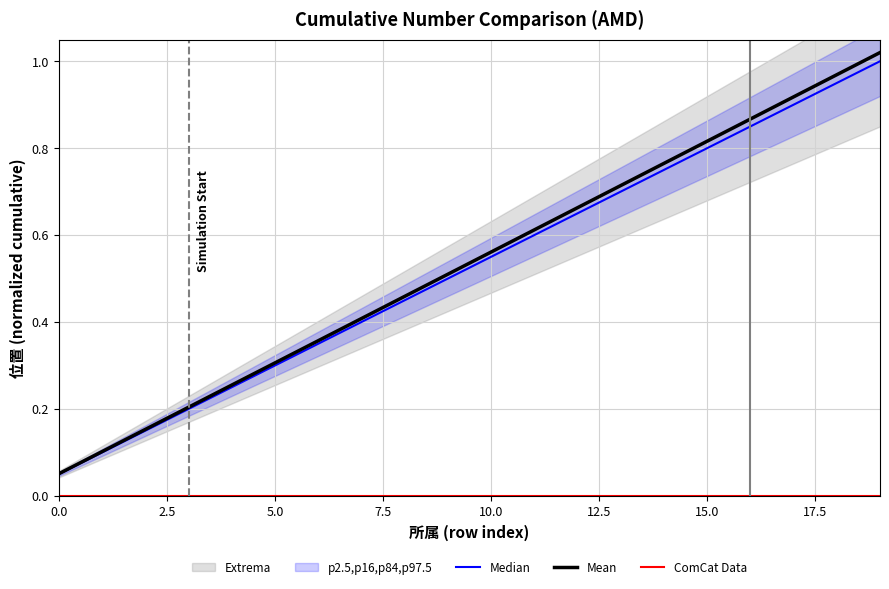

Is it true that Mean equals 0.4 at 15.0?

False